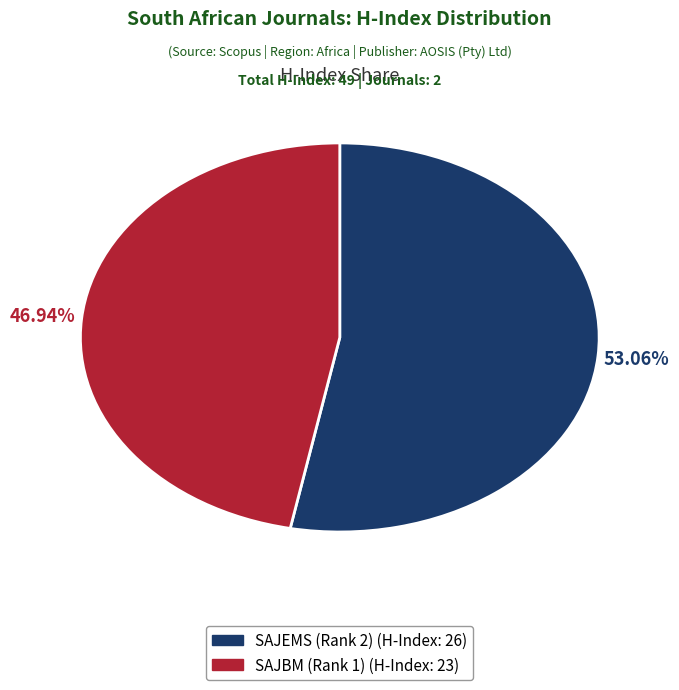

Is there any slice that represents more than half of the pie?

Yes